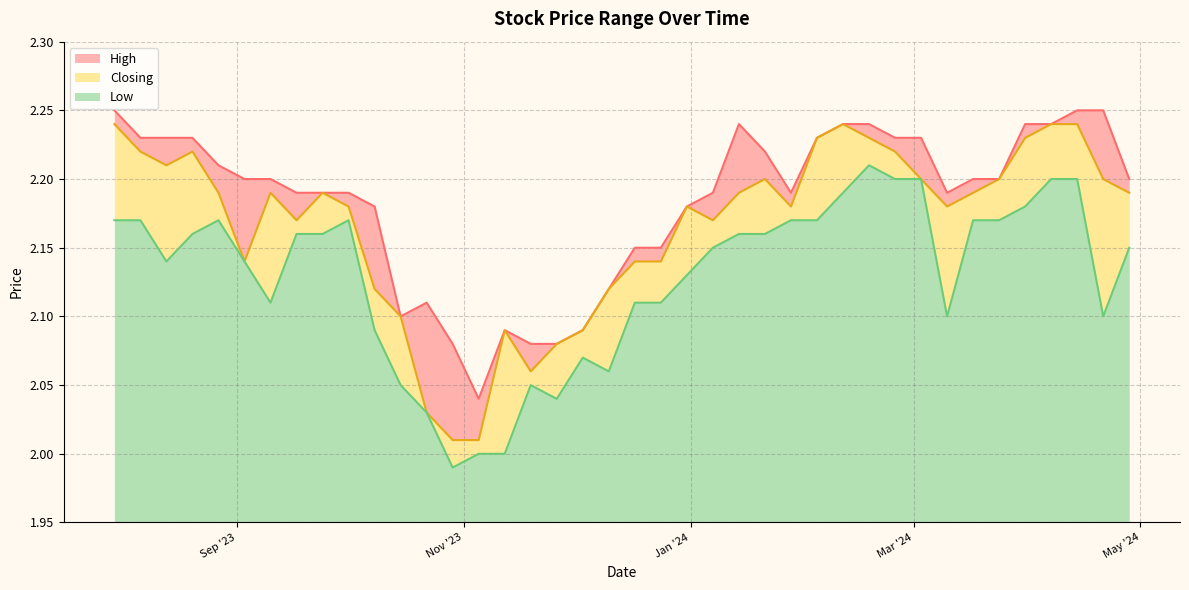

True or false: Closing has more than 2 interior local peaks.

True